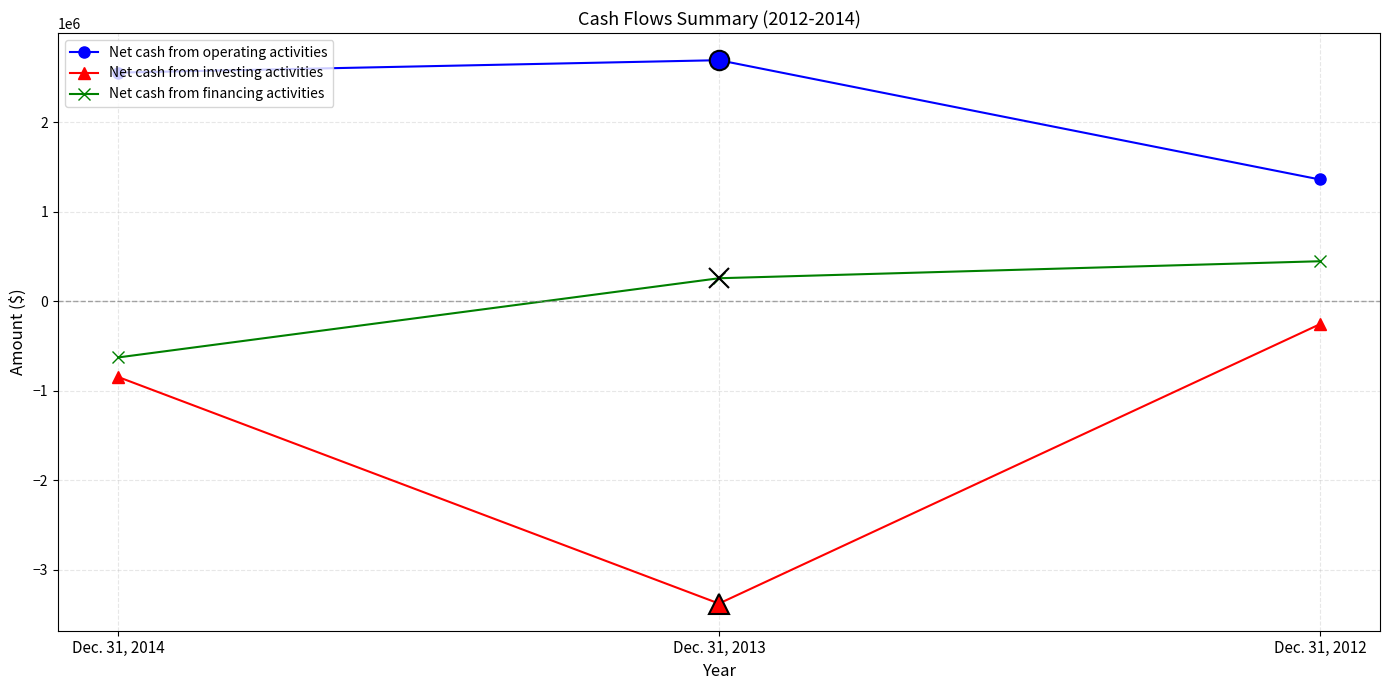

How many data points in Net cash from investing activities are less than -845330?

1